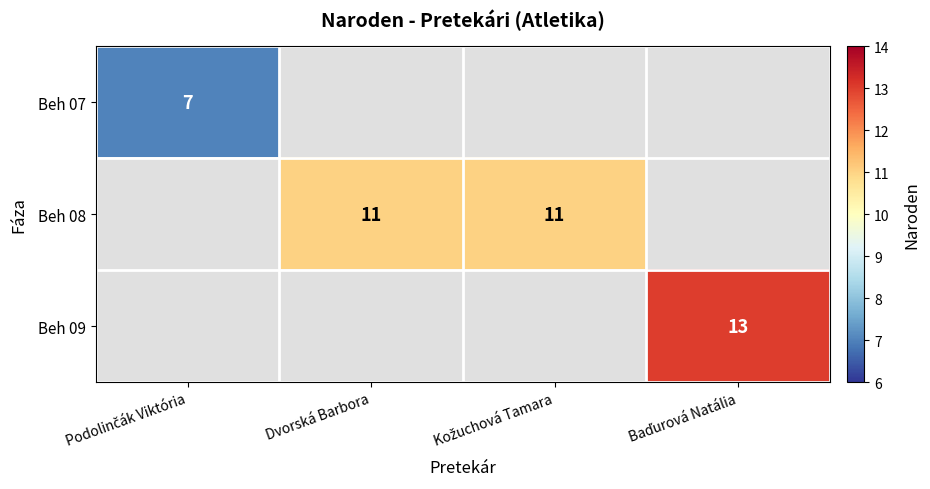

The Beh 08 series shows 19 at Dvorská Barbora. True or false?

False